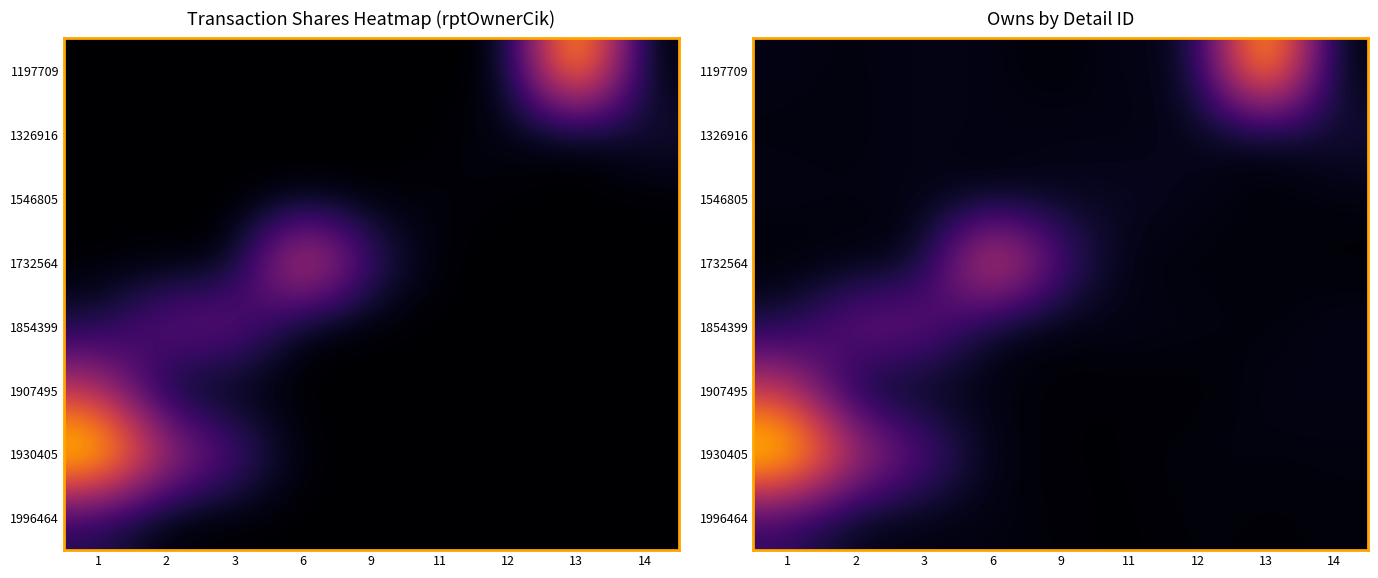

Is the value of 1996464 at 1 greater than the value of 1930405 at 2?

No